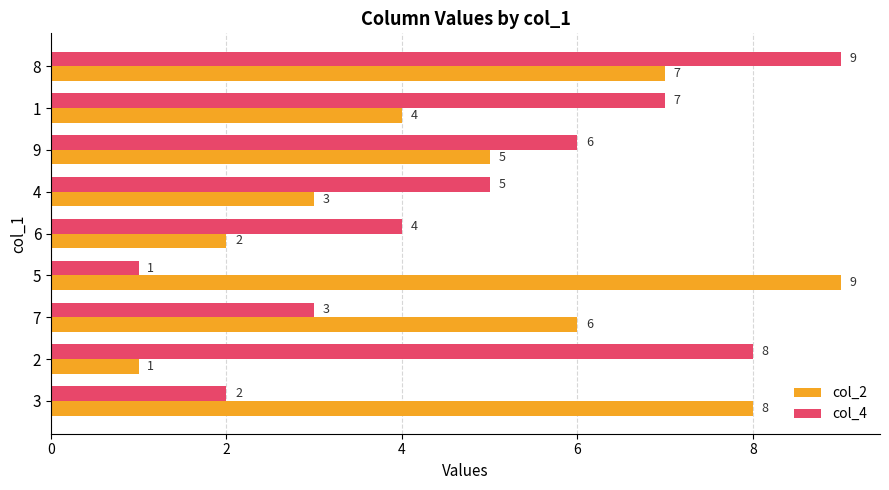

What are all the series names shown in the legend?

col_2, col_4